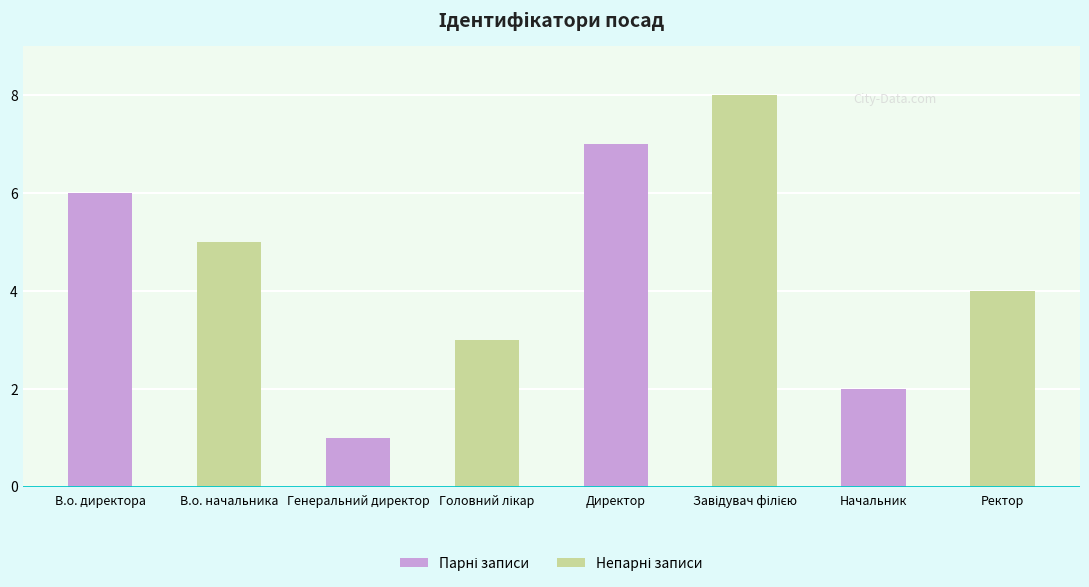

What is the label of the 1st bar from the right?

Ректор